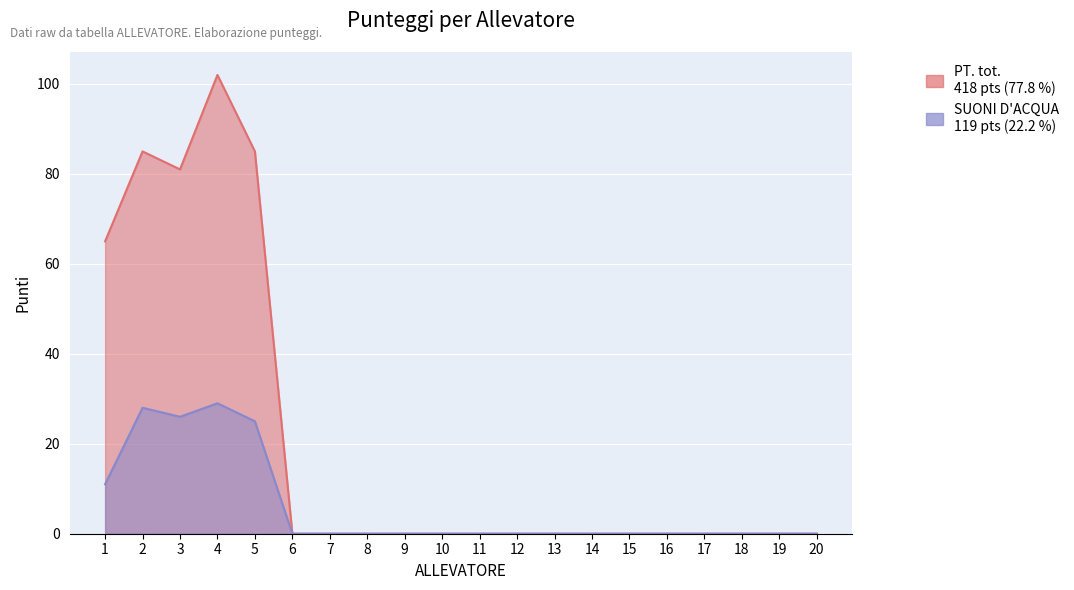

At which category is the sum across all series the highest?

4